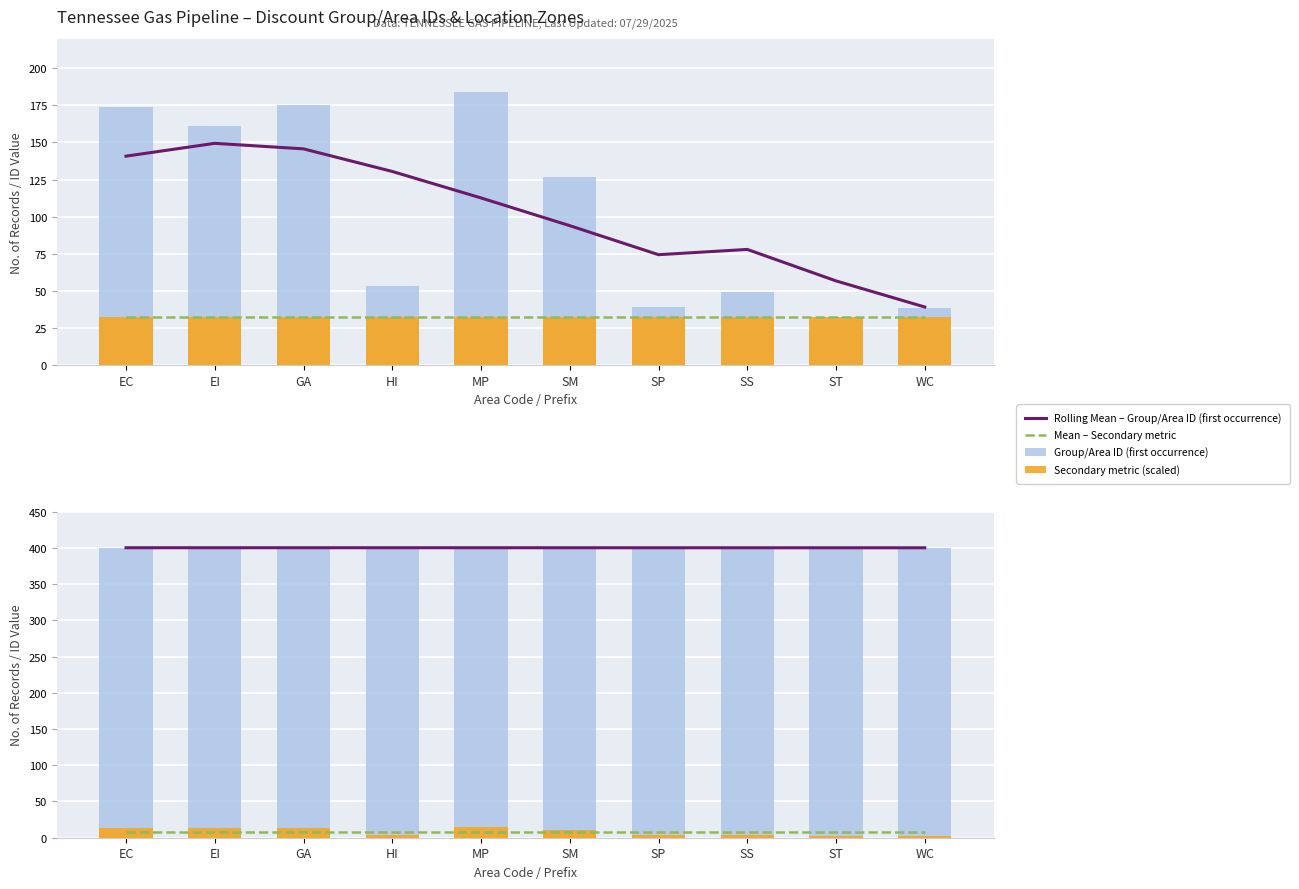

What is the difference between the highest and lowest values at SS?

396.2